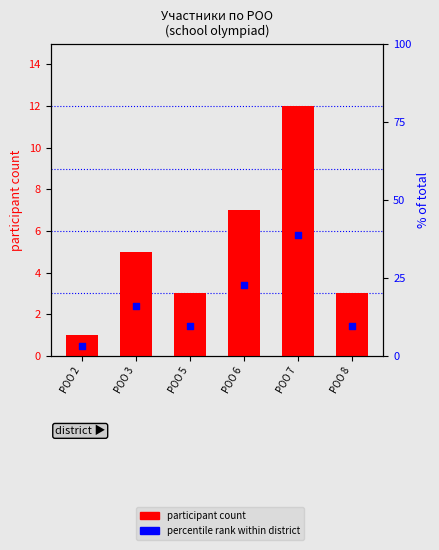

Which series contains the highest Y value?

participant count